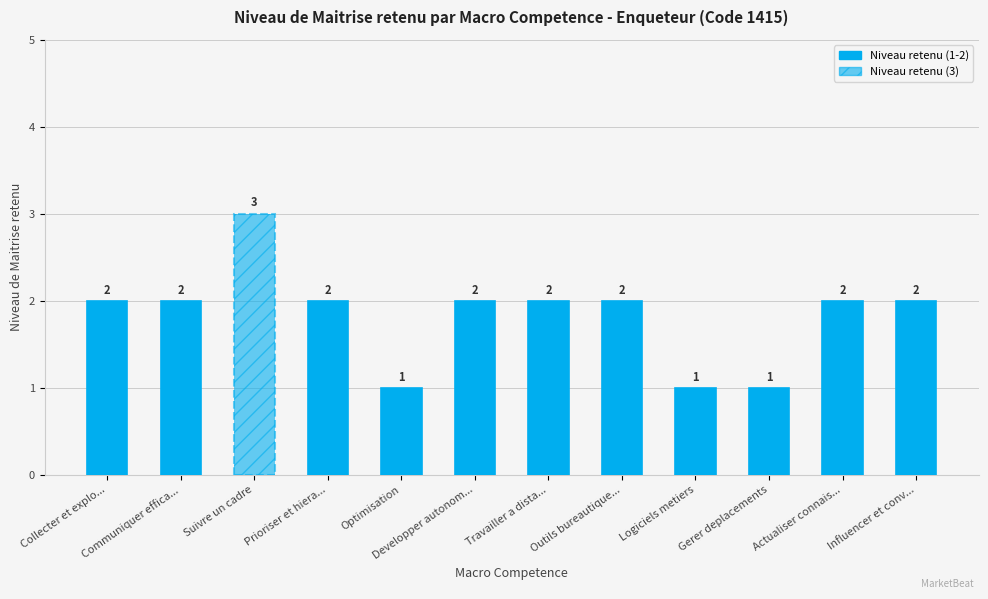

Between Collecter et explo... and Optimisation, which is larger?

Collecter et explo...